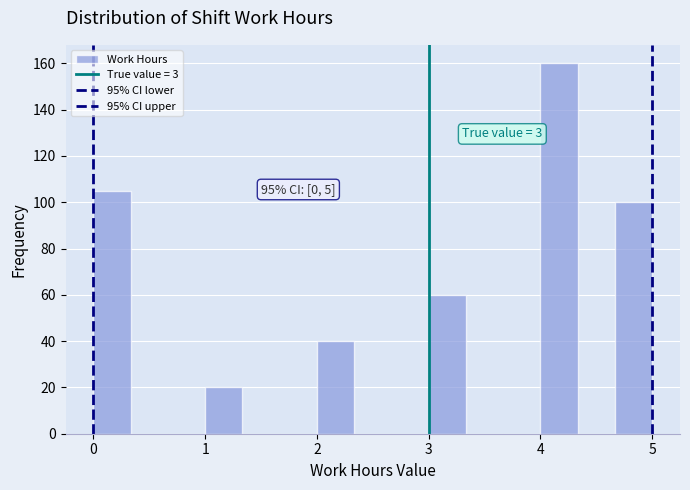

Around what value on the x-axis is the tallest bar? Give the approximate position of its centre, as read against the axis.

4.2